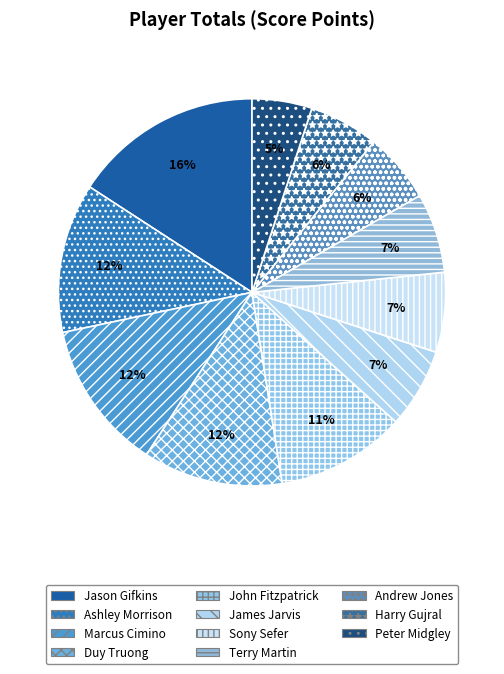

To the nearest percent, what is the difference between the largest and smallest slice percentages?

11%